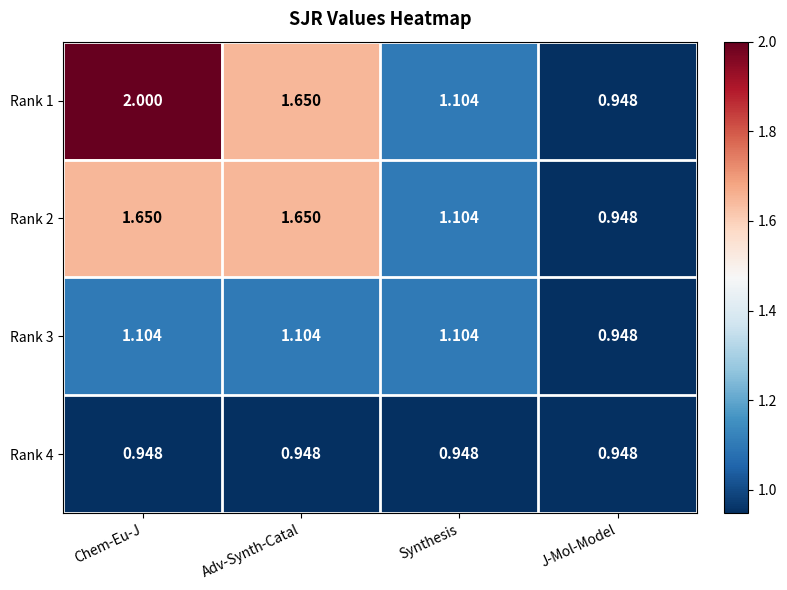

Is the value of Rank 3 at Adv-Synth-Catal greater than the value of Rank 1 at Adv-Synth-Catal?

No